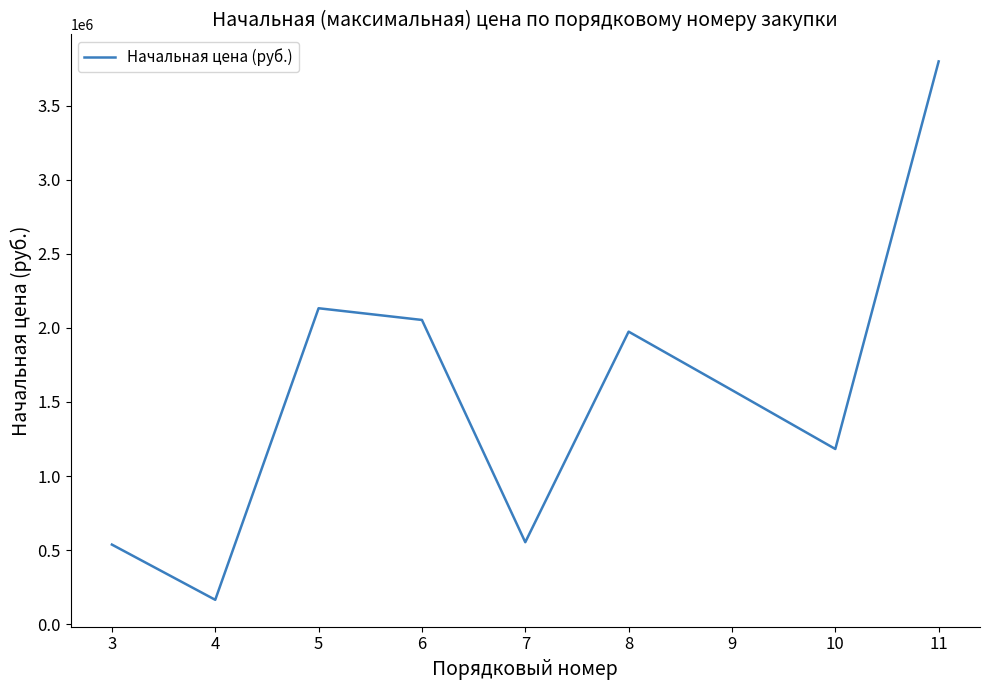

At which category does the chart reach its peak across all series?

11